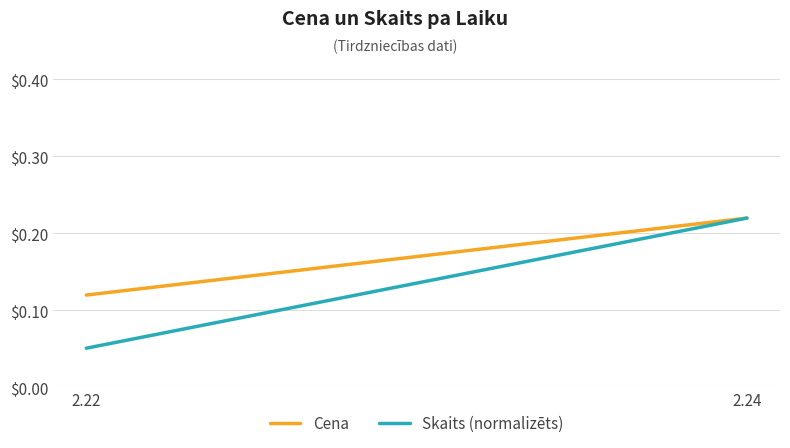

Reading left to right, extract all data points from this chart.

Cena: 2.22=0.1	2.24=0.2
Skaits (normalizēts): 2.22=0.1	2.24=0.2